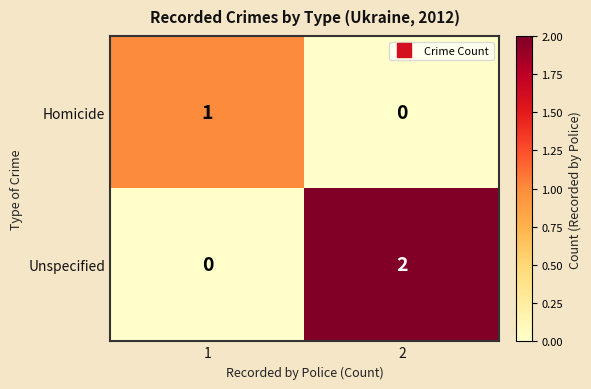

Which series has the widest spread of values?

Unspecified